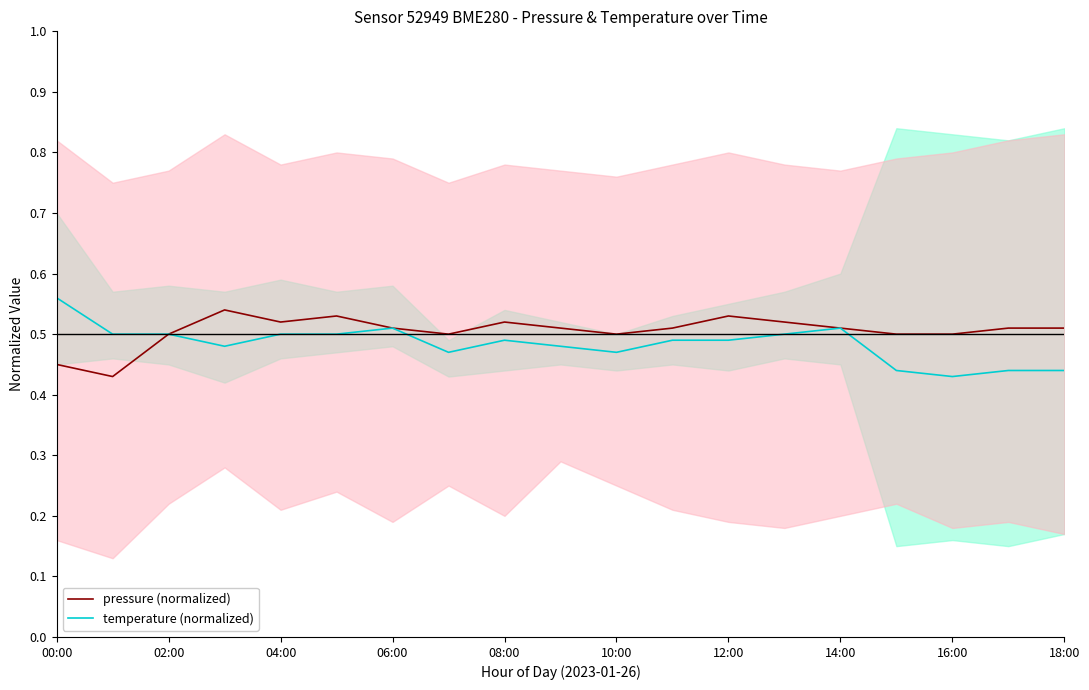

The temperature (normalized) series shows 0.9 at 00:00. True or false?

False